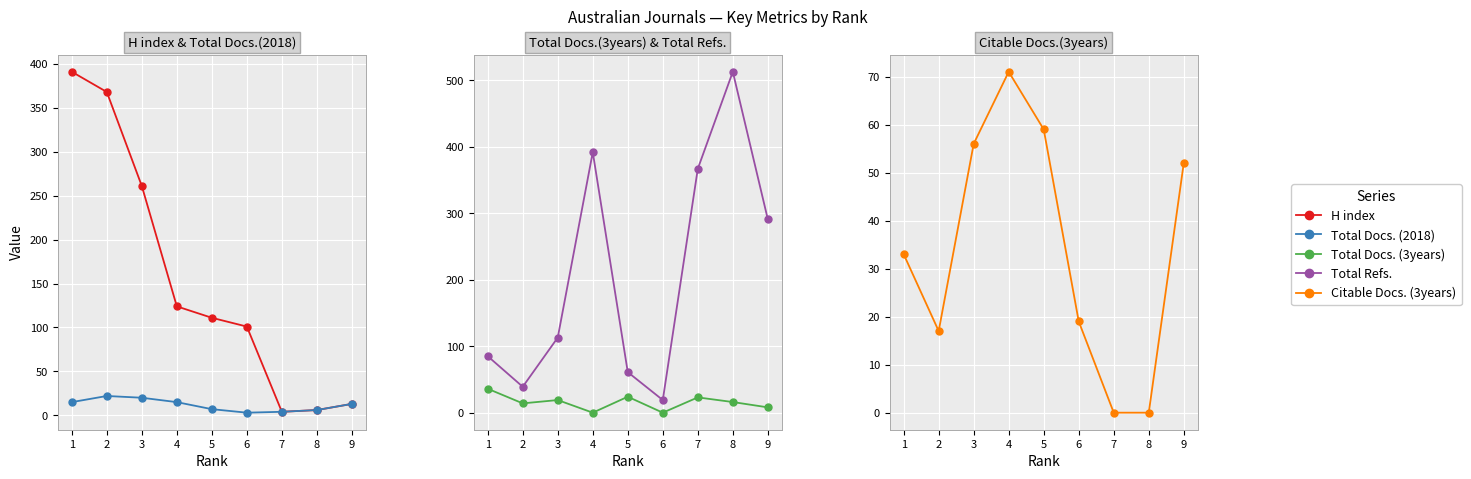

Rank the categories by Total Docs. (2018) value from highest to lowest.

2, 3, 1, 4, 9, 5, 8, 7, 6